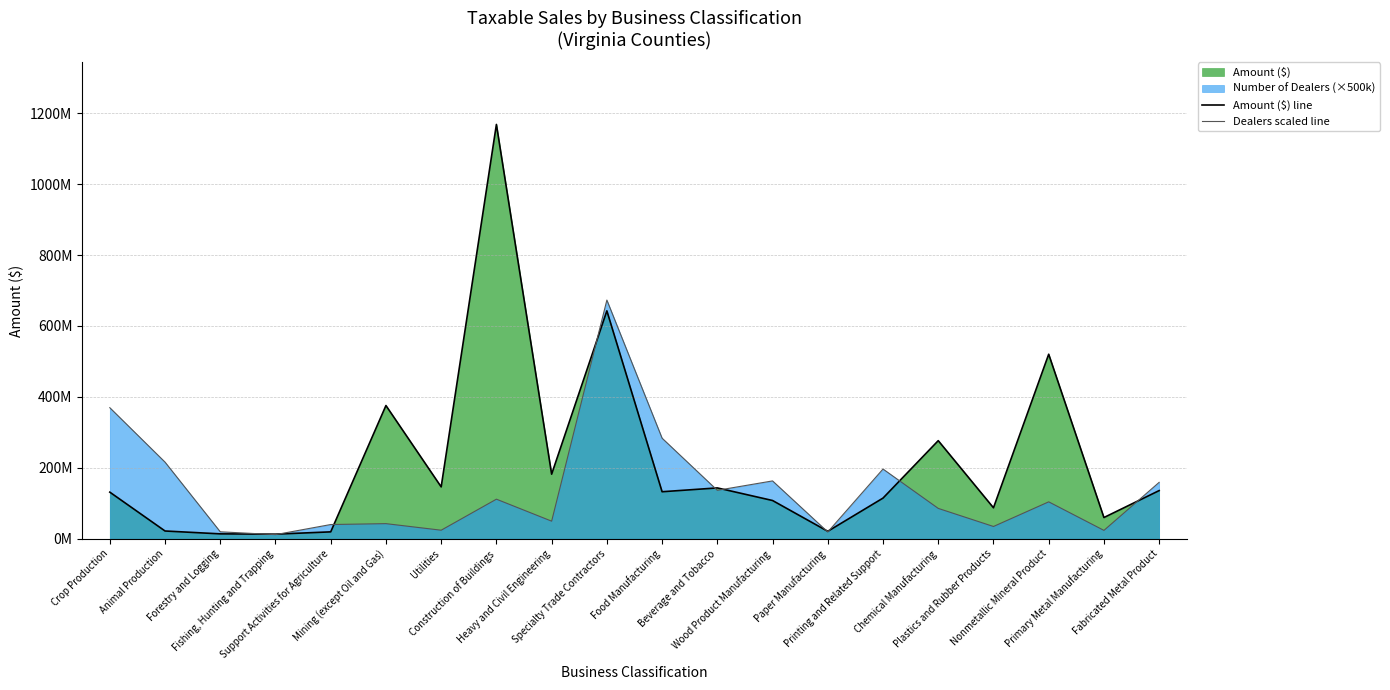

At Forestry and Logging, list the series in order from smallest to largest.

Amount ($) line, Dealers scaled line